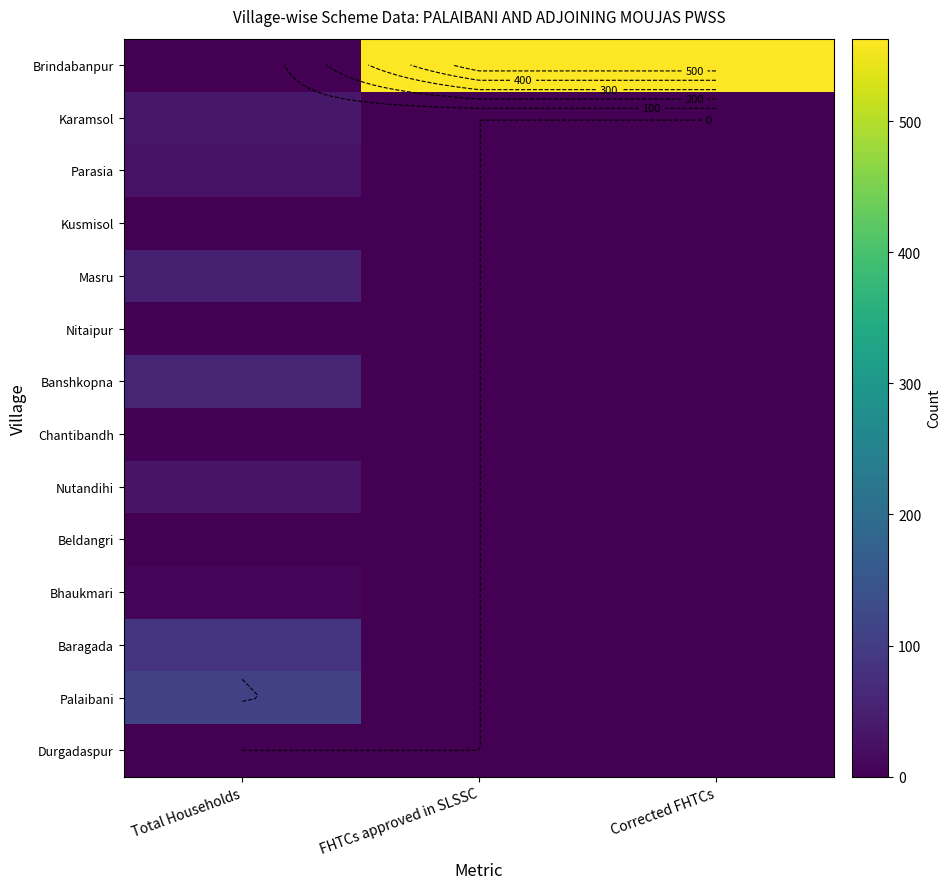

Count the Banshkopna values in the range 0 to 58.

3